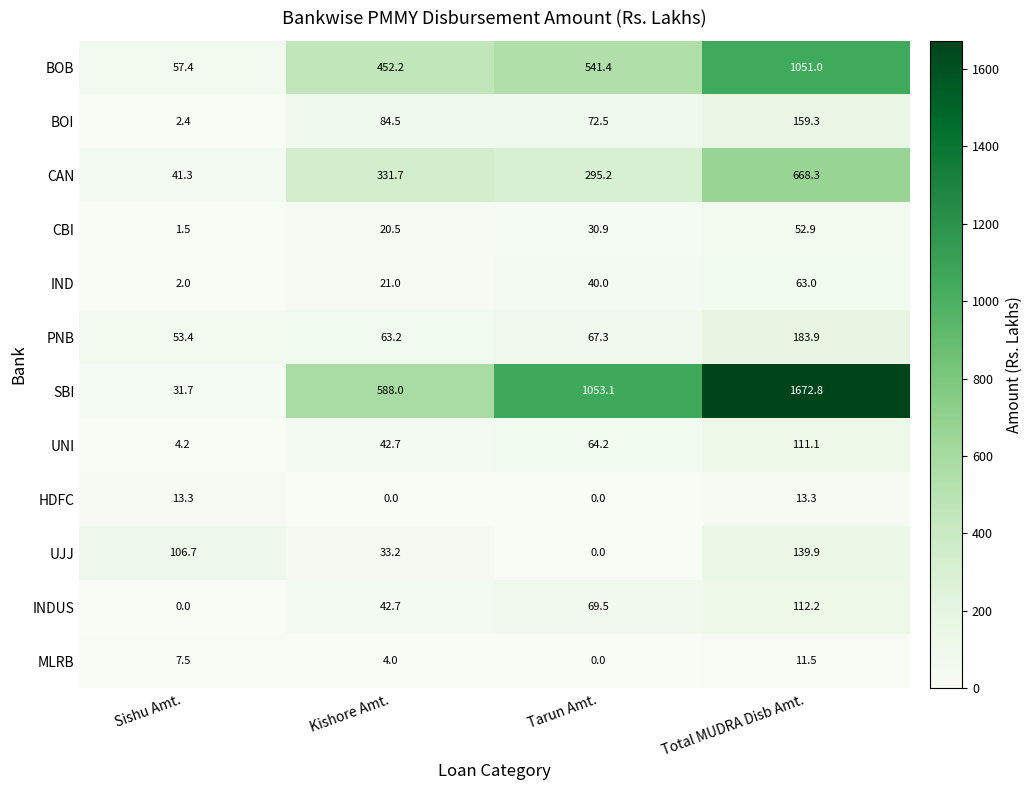

Which series has the largest range (max minus min)?

SBI